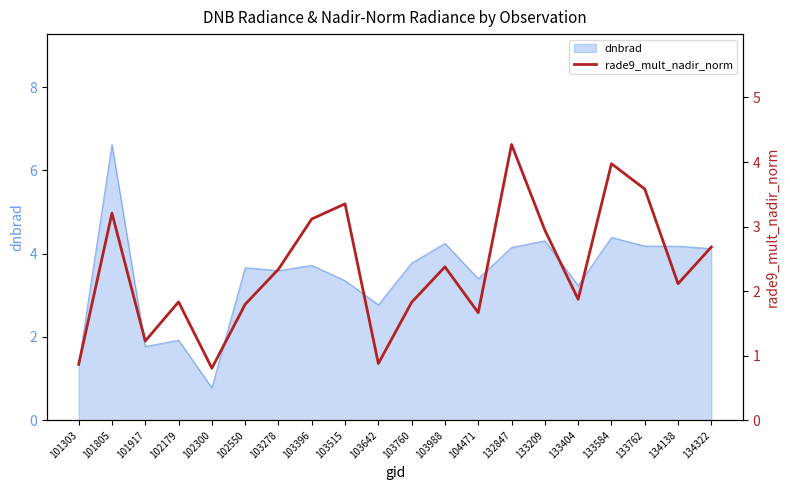

What is the minimum value for dnbrad?

0.8